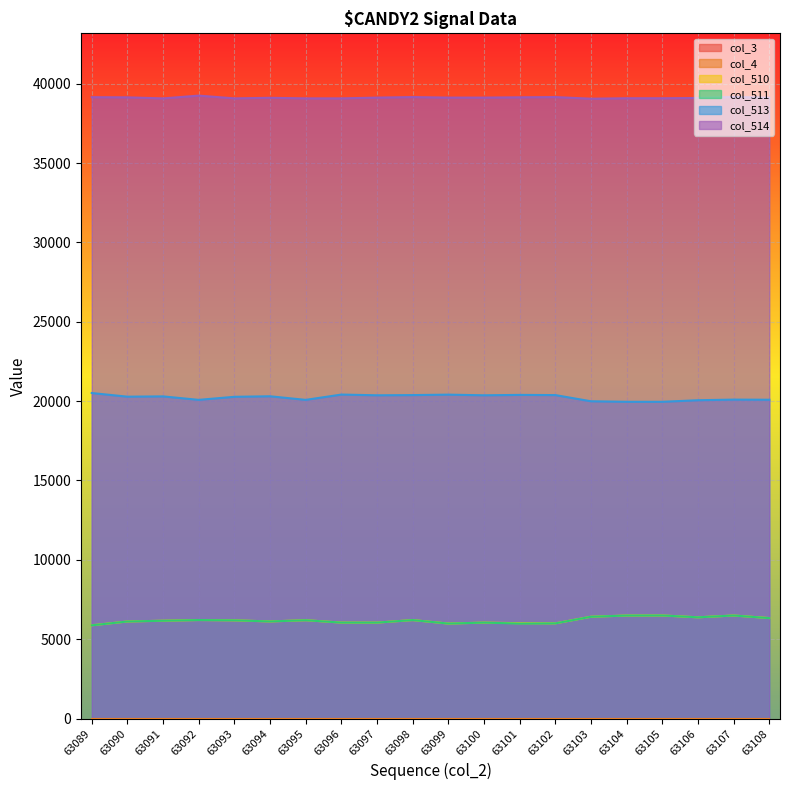

What is the total value across all series at 63099?

71499